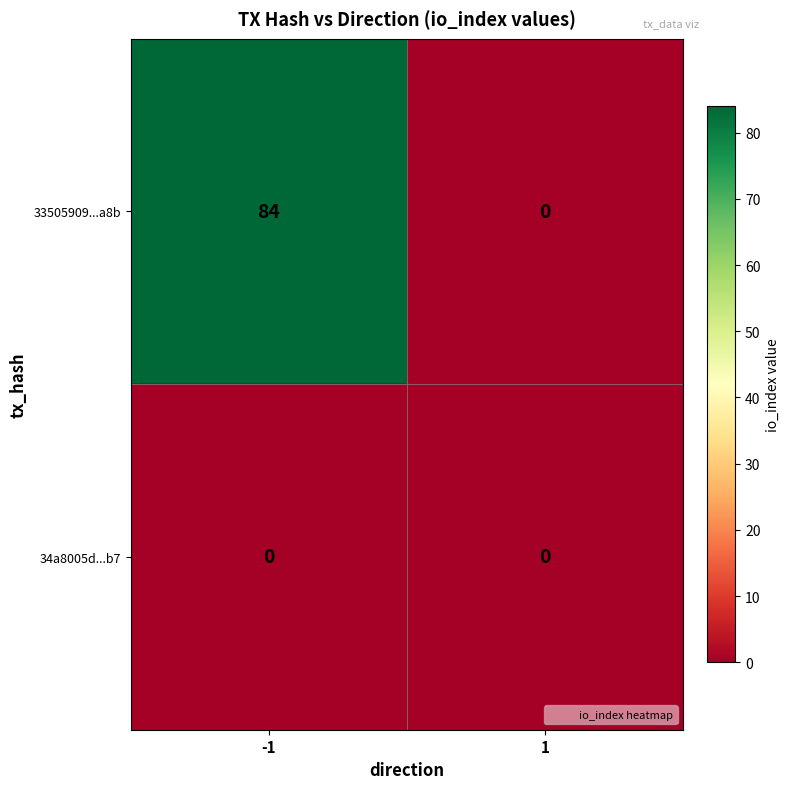

What is the highest value of the 33505909...a8b series?

84